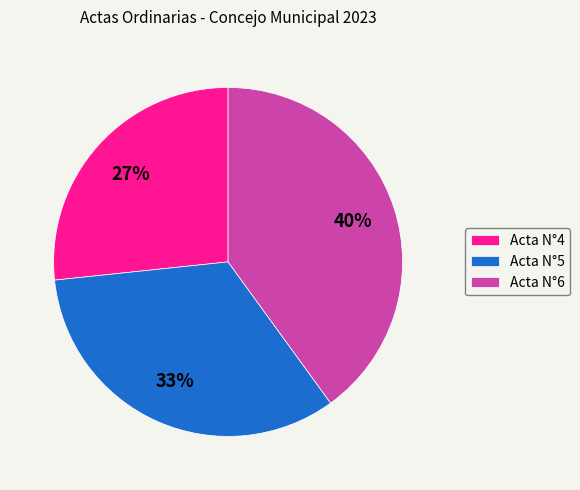

To the nearest percent, what is the difference between the largest and smallest slice percentages?

13%